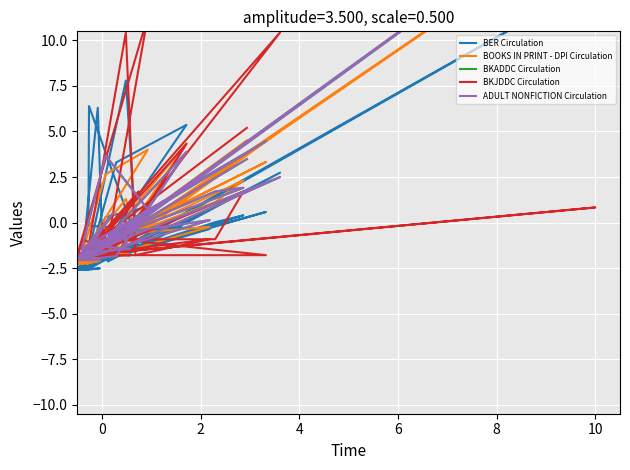

Reading left to right, what are all the values shown in this chart?

BER Circulation: -1.7	0.6	-2.3	0.3	0.9	-2.5	-2.6	-2.5	-1.1	-2.4	-2.6	-2.5	-2.6	3.3	5.4	-2.6	13.2	-2.6	-1.2	6.4	-0.2	-0.4	-2.1	7.8	-0.2	-0.4	-2.4	6.3	-1.6	-2.1	2.7	-1.8	-1.8	-2.0	0.0	0.4	-2.2	-2.6	1.7
BOOKS IN PRINT - DPI Circulation: -0.7	3.3	-1.8	2.6	4.0	-2.3	-2.3	-2.1	-0.1	-1.9	-2.3	-2.1	-2.3	-1.4	4.3	-2.3	16.9	-2.3	-0.1	-2.1	-1.9	-1.8	-1.4	1.3	-0.6	-0.2	-2.3	-1.8	-0.9	-1.6	5.0	-1.1	-0.9	-1.3	1.1	2.3	-1.6	-2.3	4.5
BKADDC Circulation: -0.5	4.5	-1.4	3.7	0.7	-2.0	-2.0	-1.8	0.5	-1.8	-2.0	-2.0	-2.0	-1.8	3.9	-2.0	18.3	-2.0	-0.3	-1.8	-1.6	-1.4	-1.2	-0.7	-0.5	0.1	-2.0	-1.4	-1.1	-1.2	2.5	-1.2	-0.7	-1.1	1.7	1.9	-1.2	-2.0	3.5
BKJDDC Circulation: -0.9	-1.8	-1.8	-1.8	11.3	-1.8	-1.8	-1.8	-1.8	-0.9	-1.8	-1.8	-1.8	-1.8	4.3	-1.8	0.8	-1.8	1.7	-1.8	-1.8	-1.8	-1.8	10.4	-1.8	-0.9	-1.8	-1.8	-0.0	-1.8	10.4	0.8	-0.9	-0.9	-0.9	1.7	-1.8	-1.8	5.2
ADULT NONFICTION Circulation: -0.5	4.5	-1.4	3.7	0.7	-2.0	-2.0	-1.8	0.5	-1.8	-2.0	-2.0	-2.0	-1.8	3.9	-2.0	18.3	-2.0	-0.3	-1.8	-1.6	-1.4	-1.2	-0.7	-0.5	0.1	-2.0	-1.4	-1.1	-1.2	2.5	-1.2	-0.7	-1.1	1.7	1.9	-1.2	-2.0	3.5